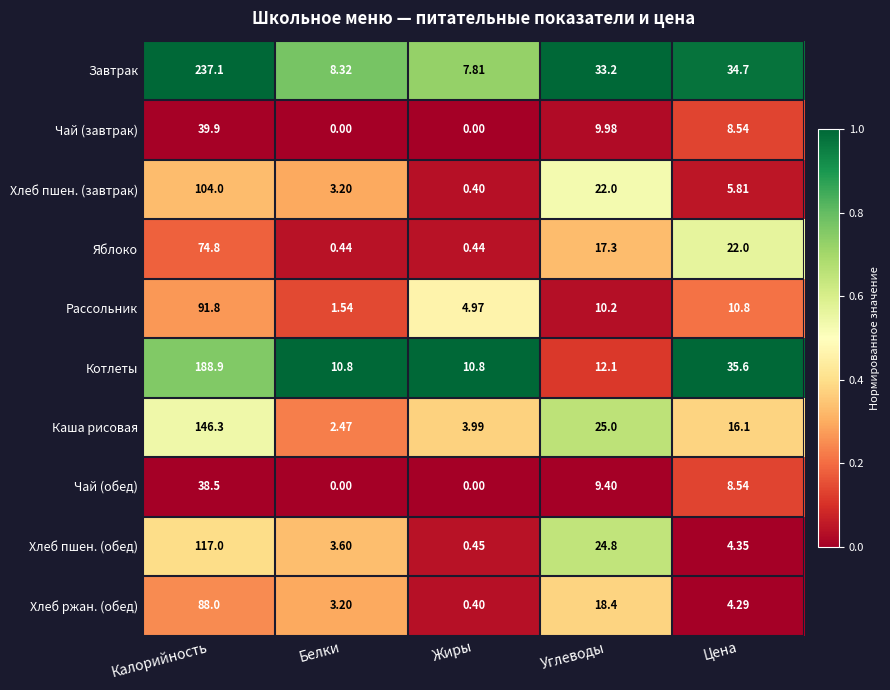

Which series has the widest spread of values?

Завтрак